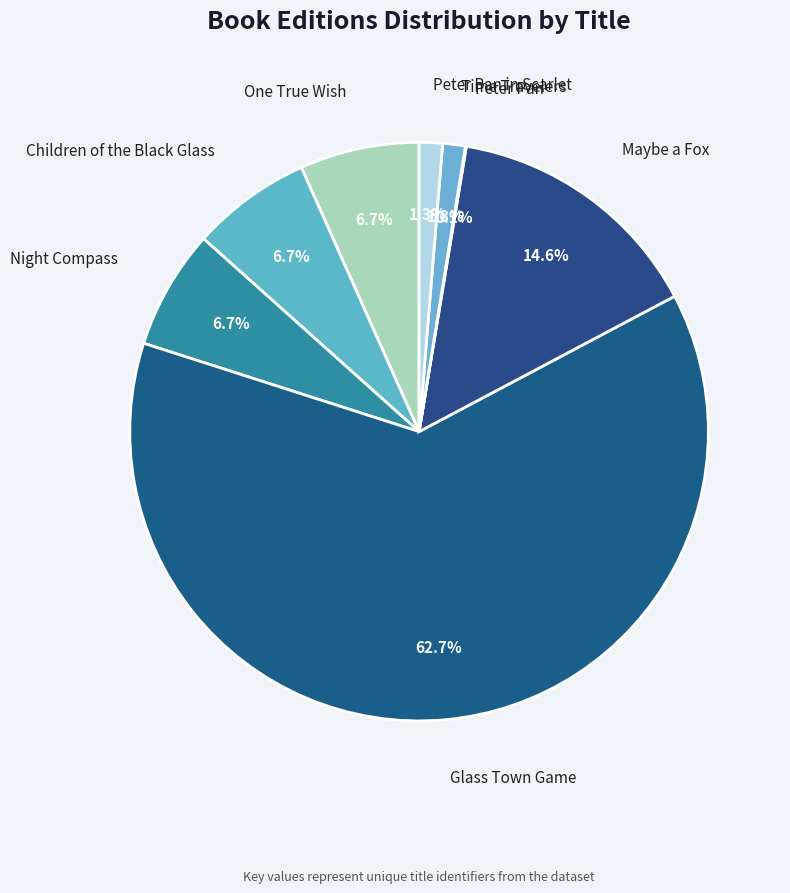

True or false: One True Wish accounts for 7% of the total.

True